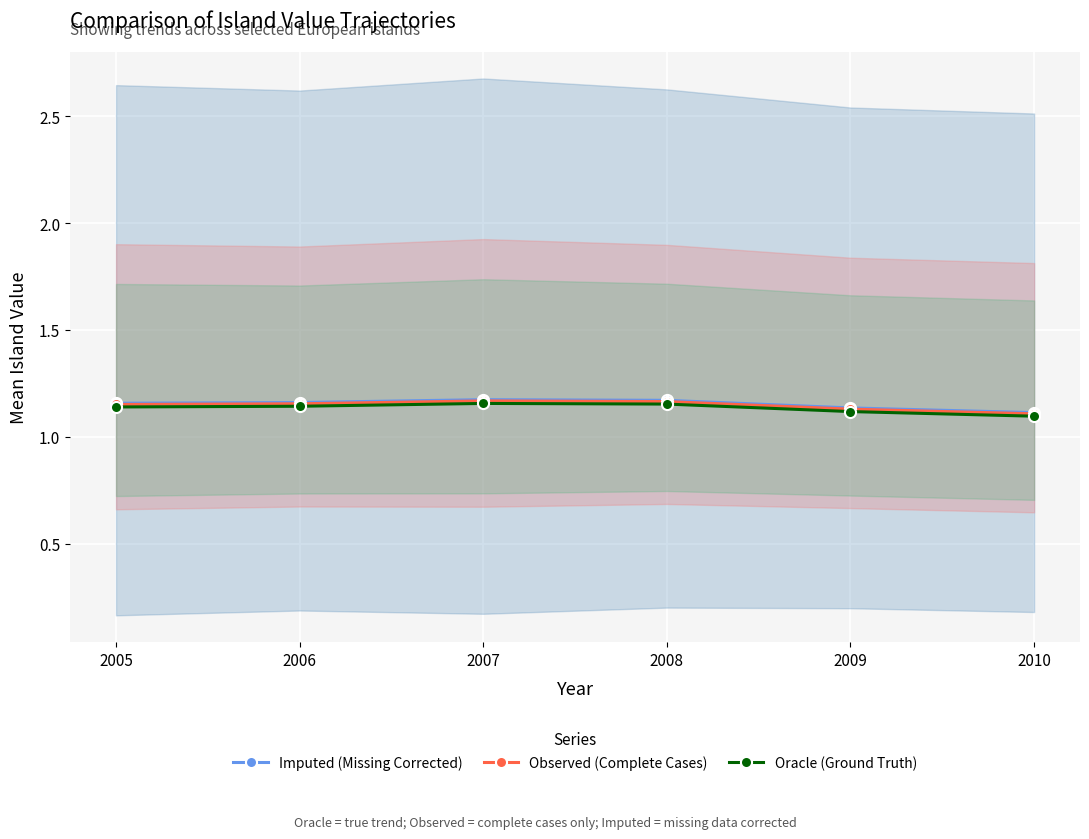

Is the value of Observed (Complete Cases) at 2010 greater than the value of Imputed (Missing Corrected) at 2005?

No